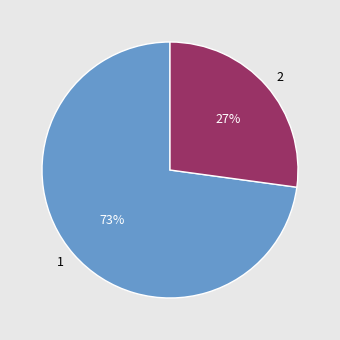

To the nearest percent, what is the difference between the largest and smallest slice percentages?

46%